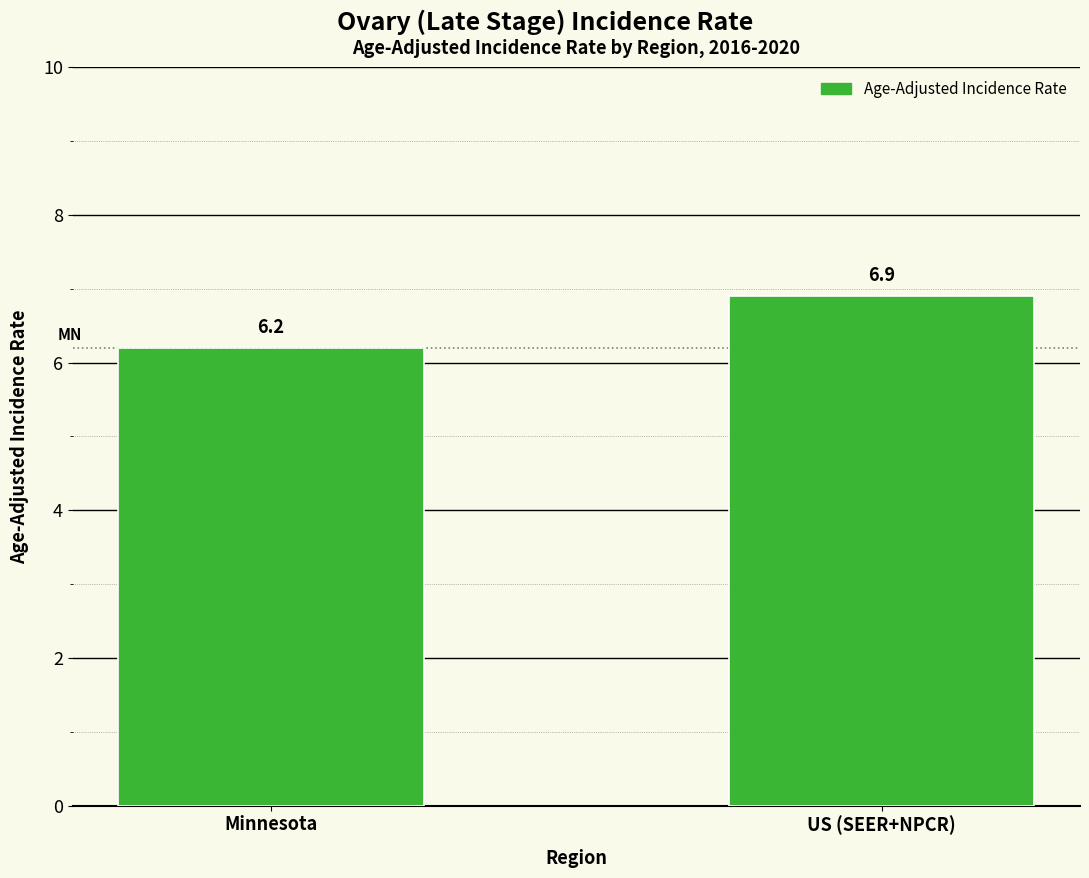

What is the difference between the values at Minnesota and US (SEER+NPCR)?

0.7